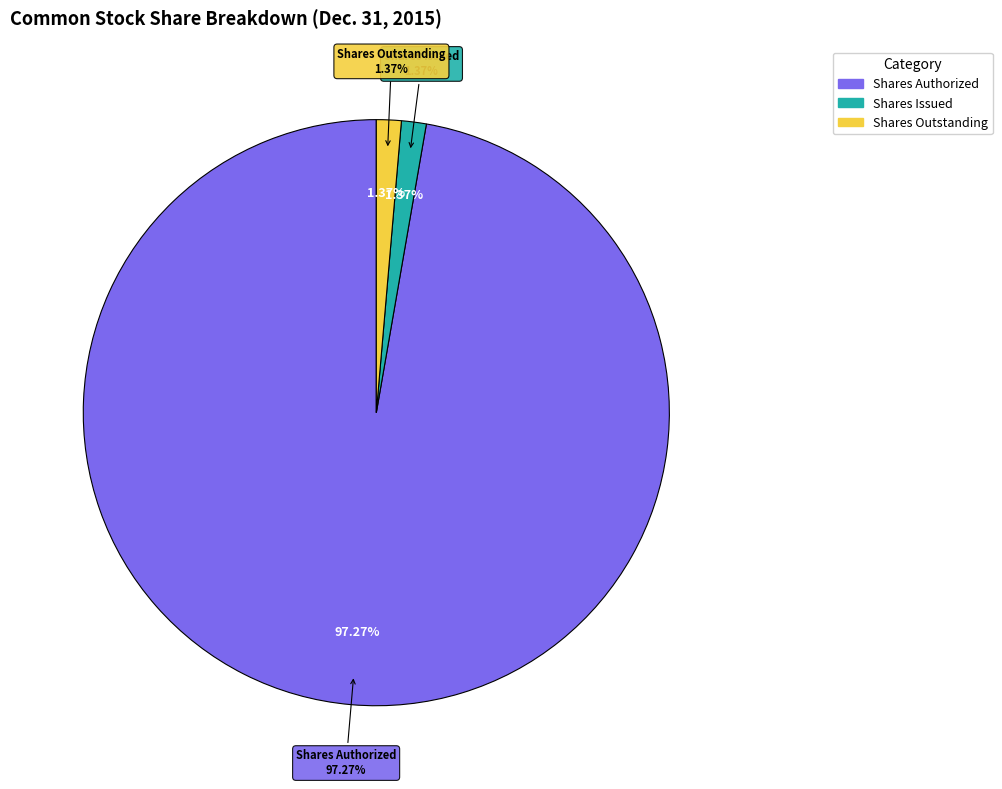

How many slices are in this pie chart?

3